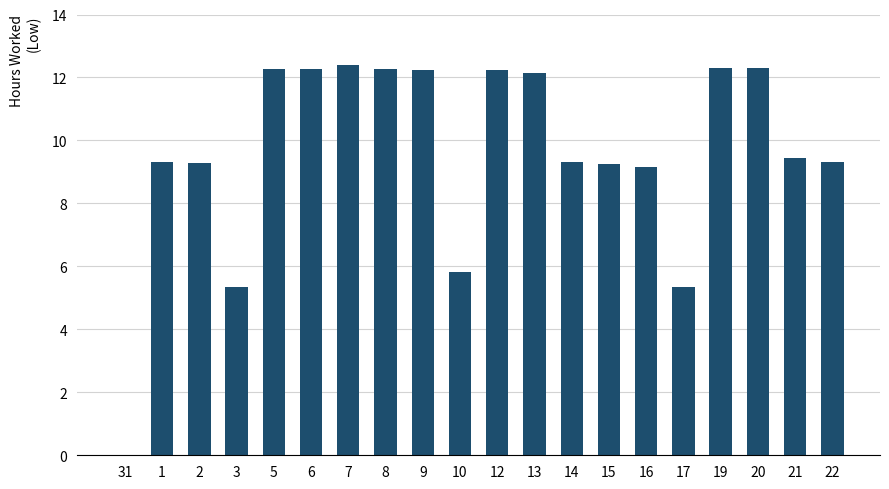

The chart shows a value of 12.2 at 13. True or false?

True